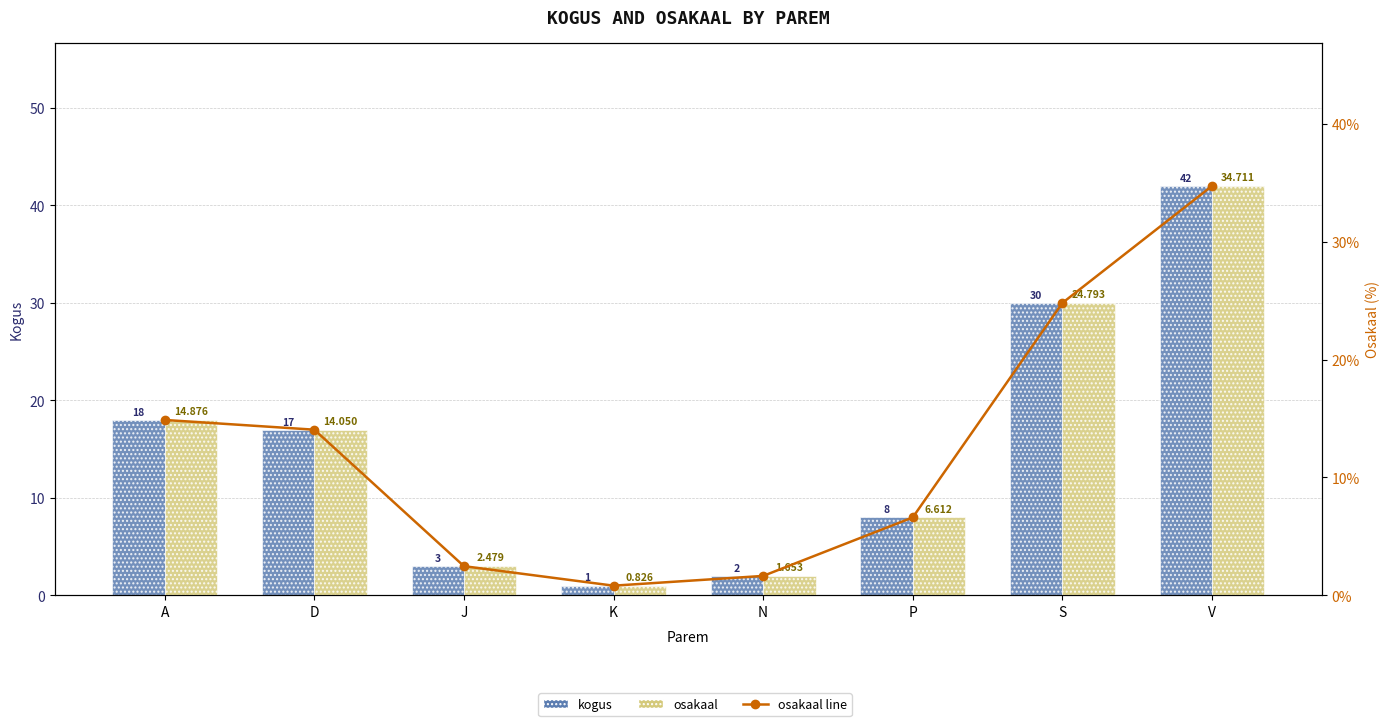

Reading left to right, extract all data points from this chart.

kogus: A=18.0	D=17.0	J=3.0	K=1.0	N=2.0	P=8.0	S=30.0	V=42.0
osakaal line: A=14.9	D=14.1	J=2.5	K=0.8	N=1.7	P=6.6	S=24.8	V=34.7
osakaal: A=14.9	D=14.1	J=2.5	K=0.8	N=1.7	P=6.6	S=24.8	V=34.7